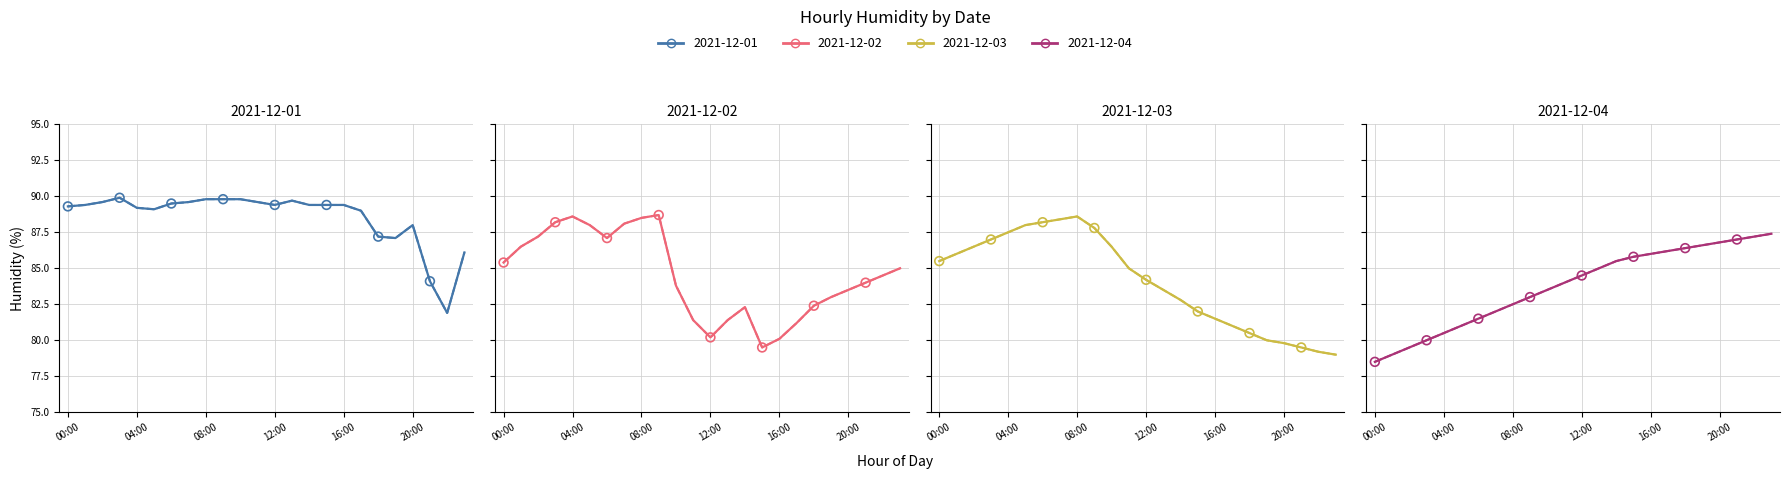

What are all the series names shown in the legend?

2021-12-01, 2021-12-02, 2021-12-03, 2021-12-04